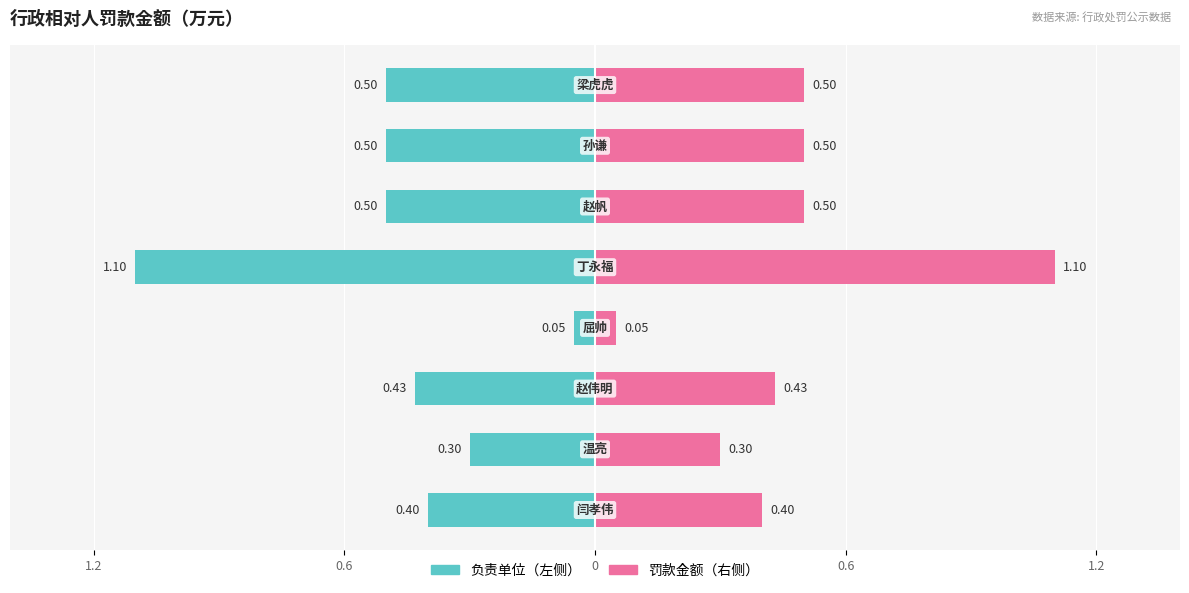

Reading left to right, list all the values displayed in this chart.

罚款金额（万元）-左: -0.4	-0.3	-0.4	-0.1	-1.1	-0.5	-0.5	-0.5
罚款金额（万元）-右: 0.4	0.3	0.4	0.1	1.1	0.5	0.5	0.5